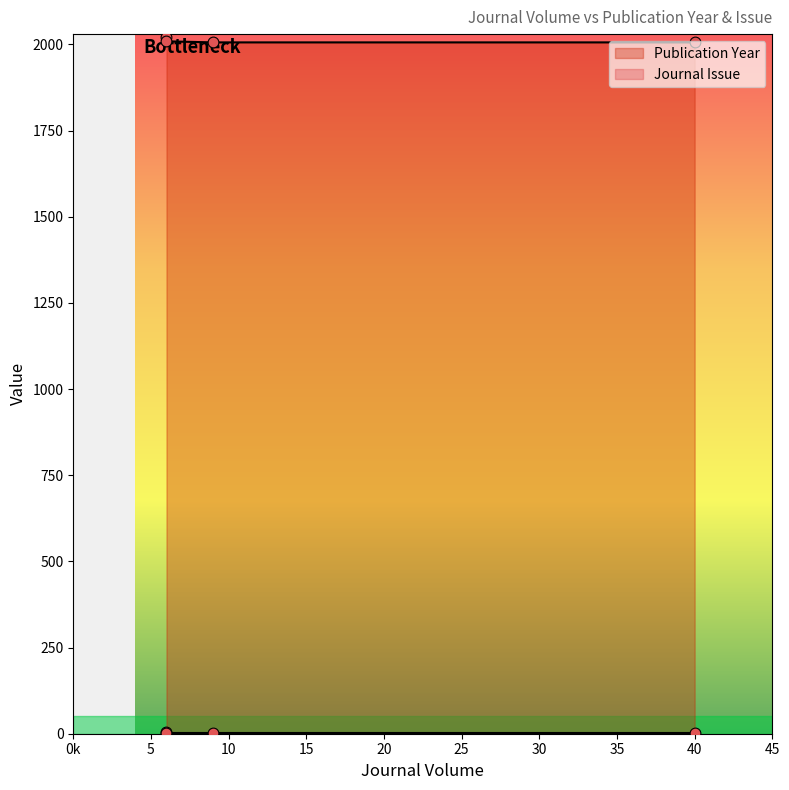

Is the value of Journal Issue at 40 greater than the value of Publication Year at 40?

No